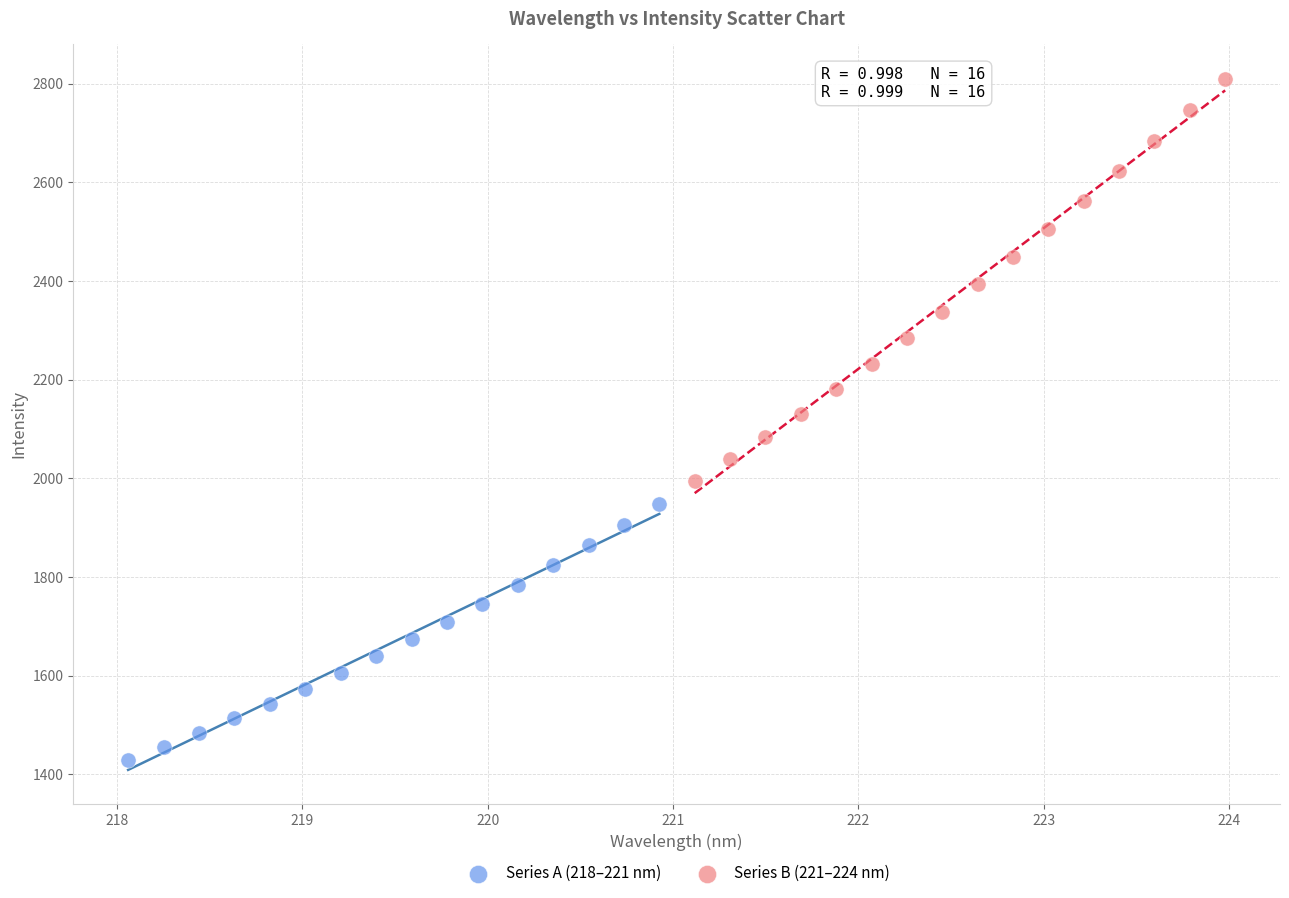

Which series contains the lowest Y value?

Series A (218–221 nm)